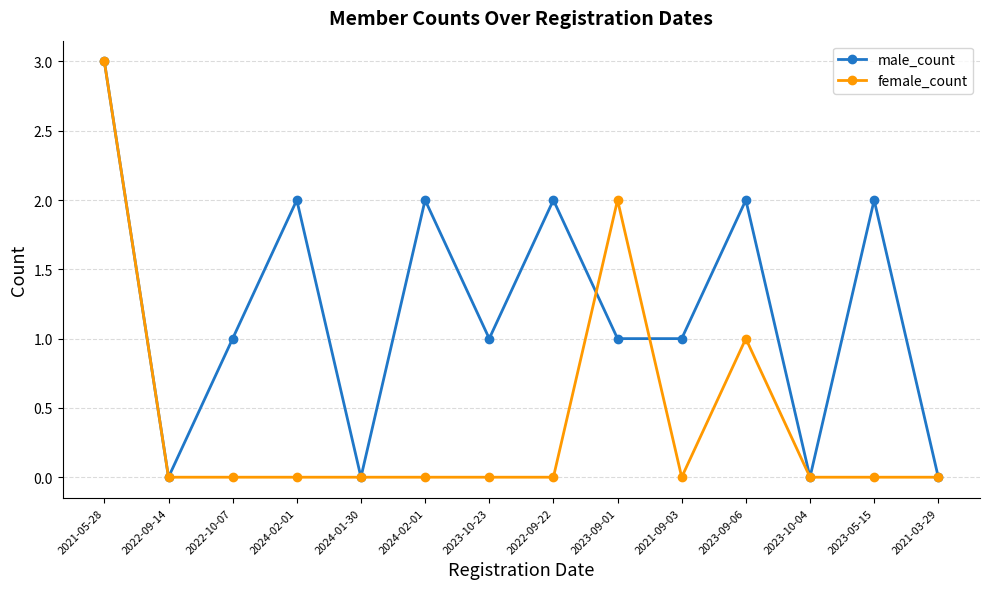

What are all the series names shown in the legend?

male_count, female_count